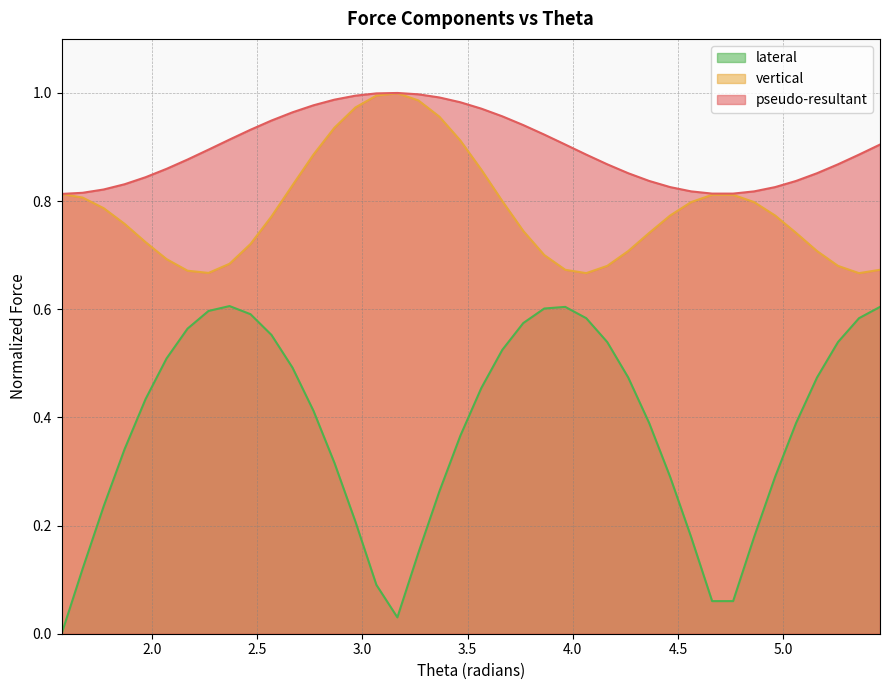

List the series in order of their peak value, highest first.

pseudo-resultant, vertical, lateral